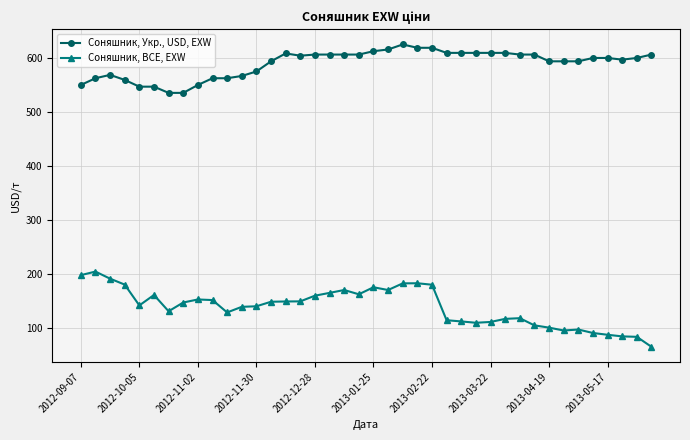

What are all the series names shown in the legend?

Соняшник, Укр., USD, EXW, Соняшник, BCE, EXW